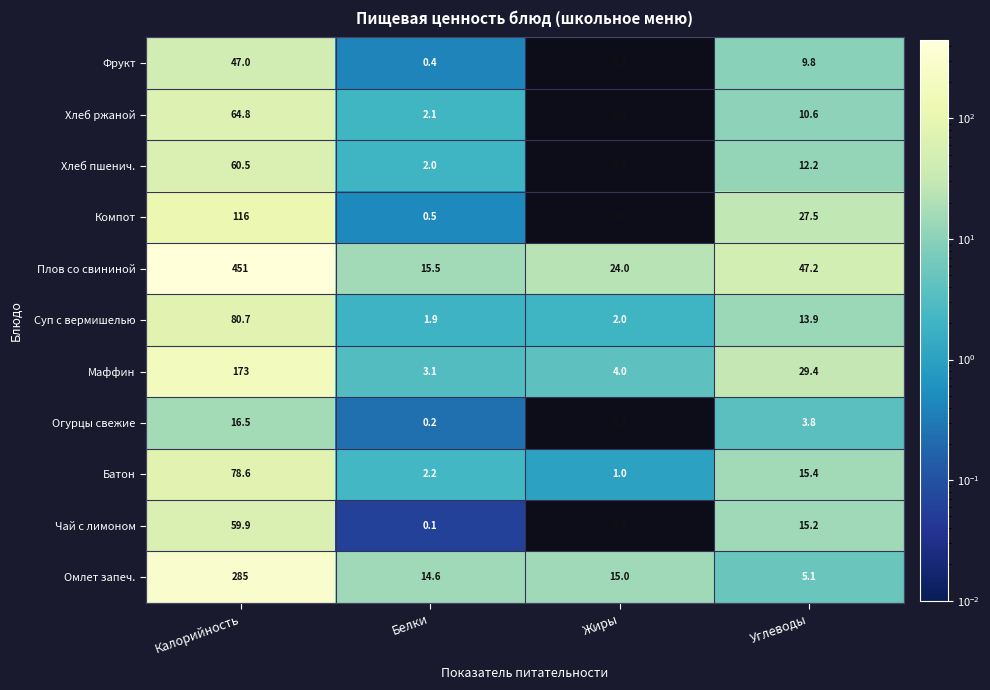

What is the total value across all series at Углеводы?

190.1